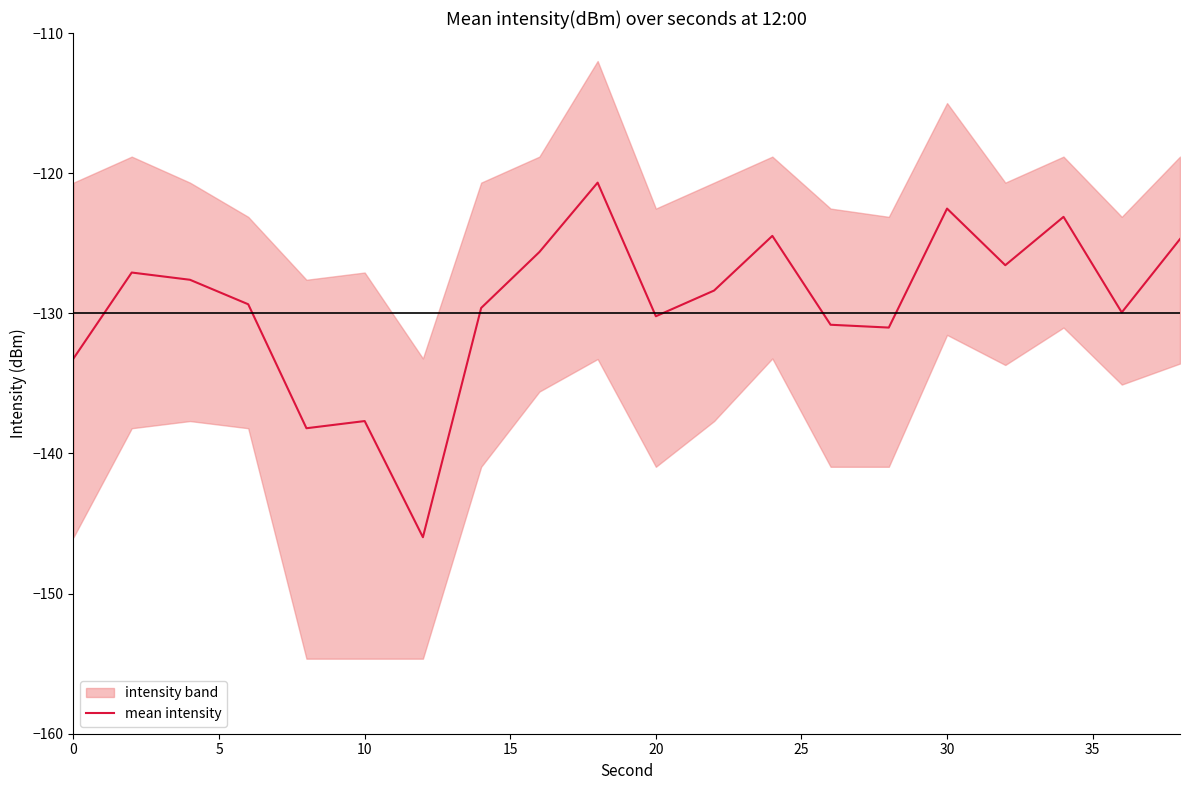

How many interior local peaks (higher than both neighbors) does the data have?

6